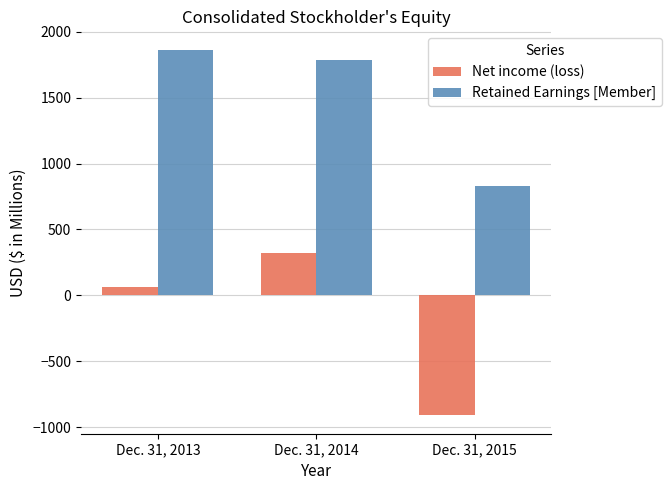

Reading left to right, what are all the values shown in this chart?

Net income (loss): 64	323	-912
Retained Earnings [Member]: 1865	1783	828